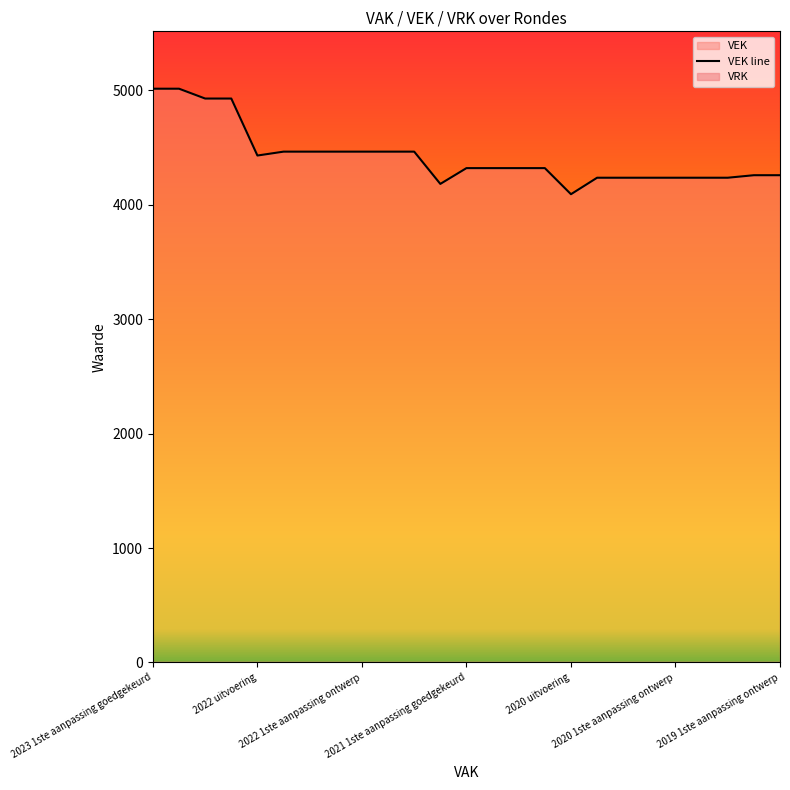

The value at 2023 1ste aanpassing goedgekeurd is 1891. True or false?

False